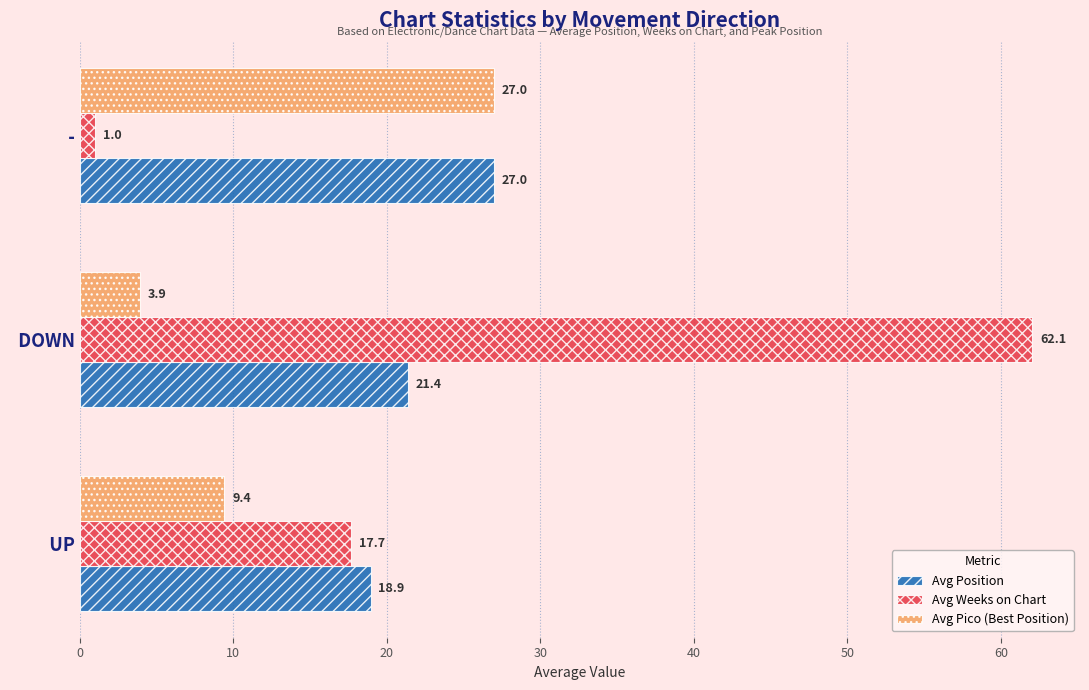

What is the greatest value displayed?

62.1